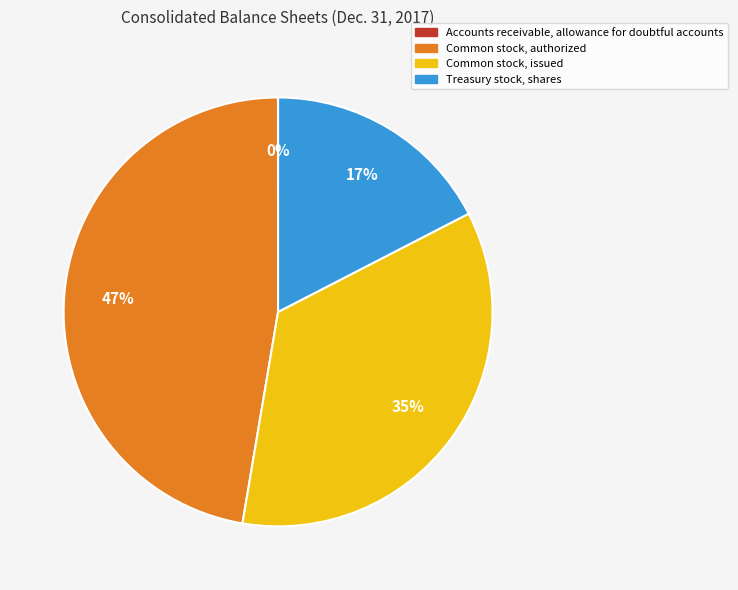

Which category has the biggest portion of the pie?

Common stock, authorized